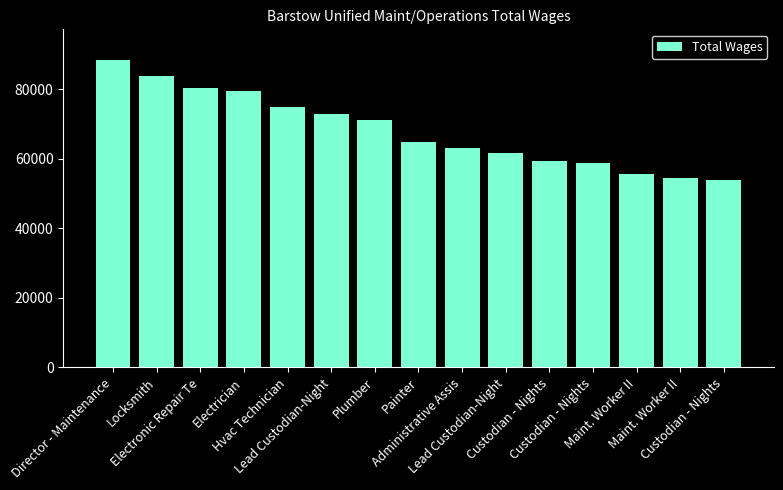

Rank the categories by value from lowest to highest.

Custodian - Nights, Maint. Worker II, Maint. Worker II, Custodian - Nights, Custodian - Nights, Lead Custodian-Night, Administrative Assis, Painter, Plumber, Lead Custodian-Night, Hvac Technician, Electrician, Electronic Repair Te, Locksmith, Director - Maintenance